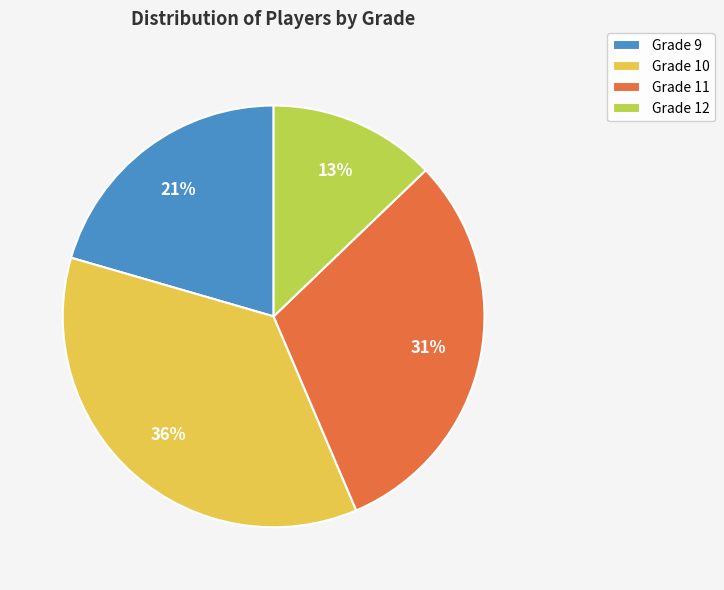

Combined, do Grade 9 and Grade 12 account for over 50%?

No